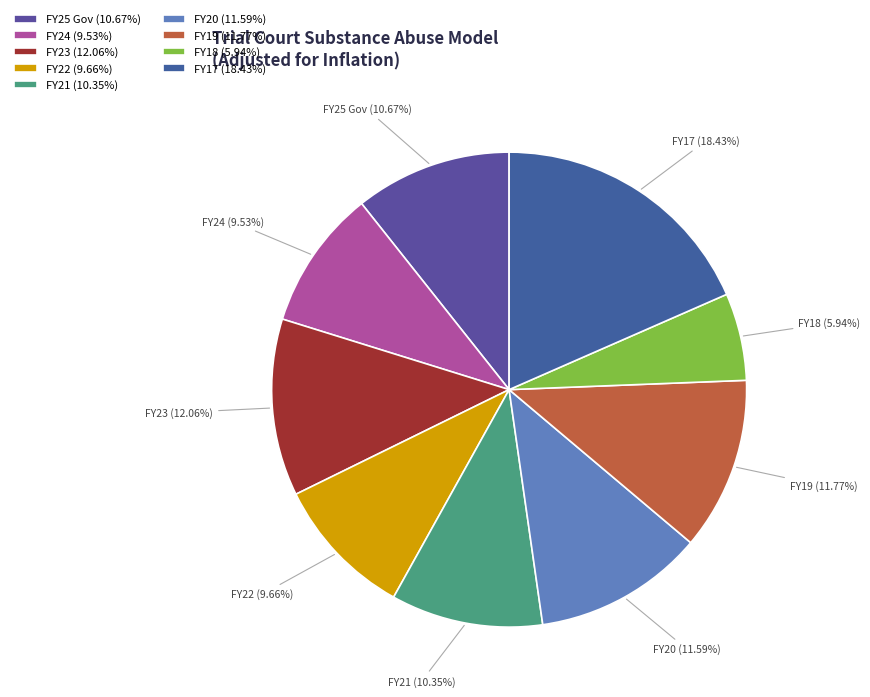

Which category has the biggest portion of the pie?

FY17